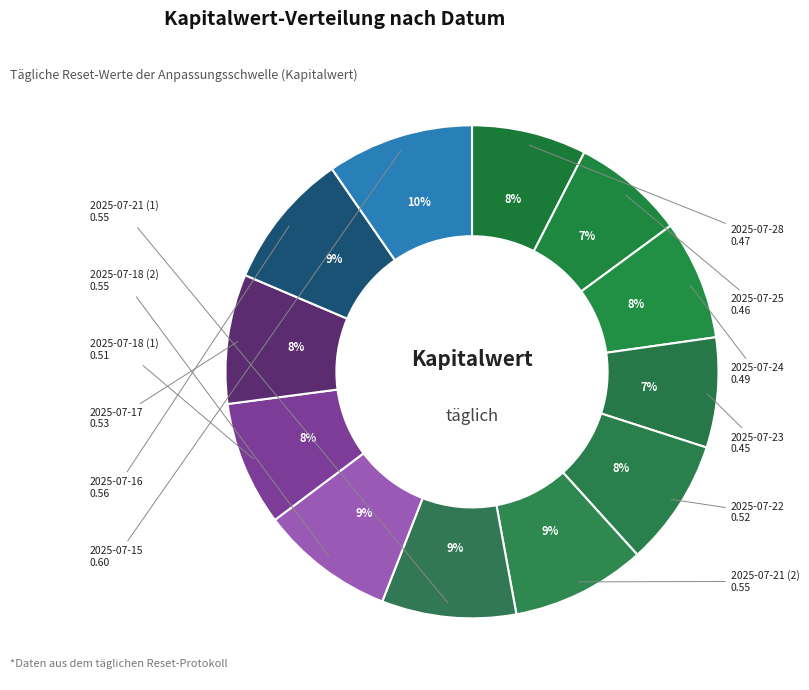

To the nearest percent, what portion does 2025-07-17 represent?

8%